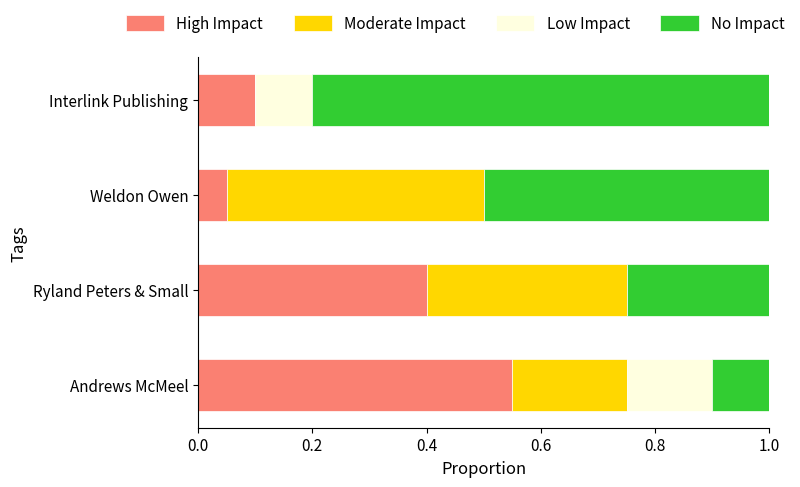

What is the total value across all series at Weldon Owen?

1.0